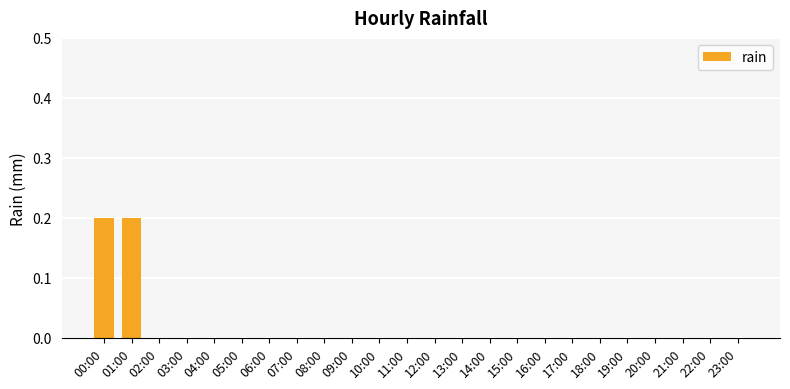

The chart shows a value of 0.0 at 20:00. True or false?

True